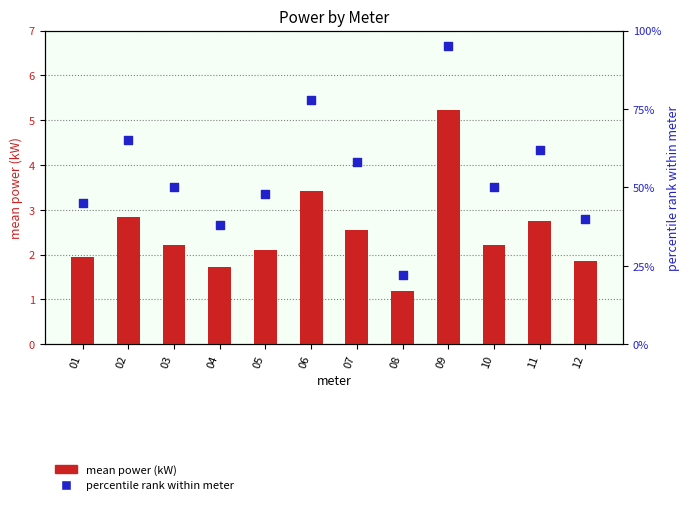

Which series has the widest spread of Y values?

percentile rank within meter